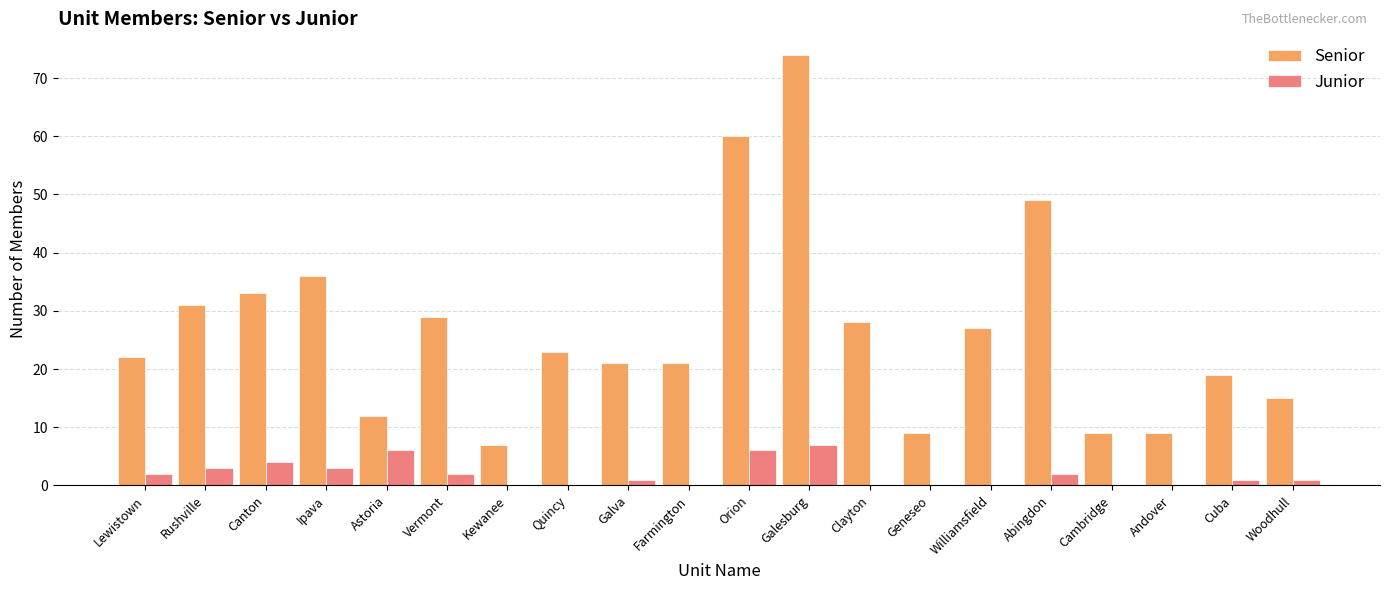

What is the sum of the Junior values at Lewistown and Andover?

2